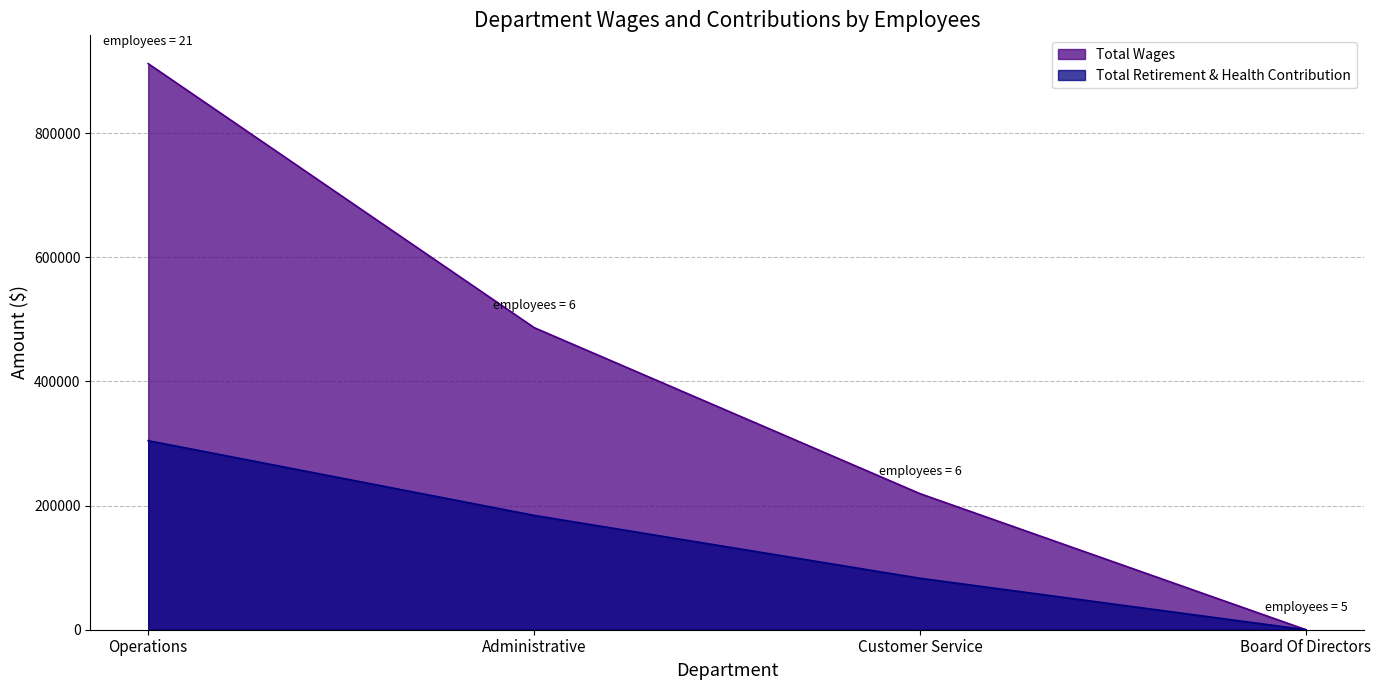

Reading left to right, what are all the values shown in this chart?

Total Wages: 912123	486802	219244	0
Total Retirement & Health Contribution: 304591	184220	82921	0